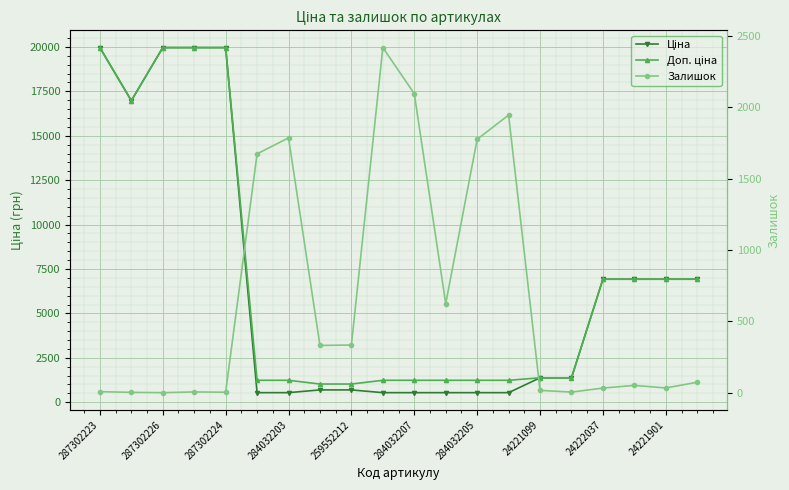

Which series ends up on top after the final intersection of Доп. ціна and Ціна?

Ціна